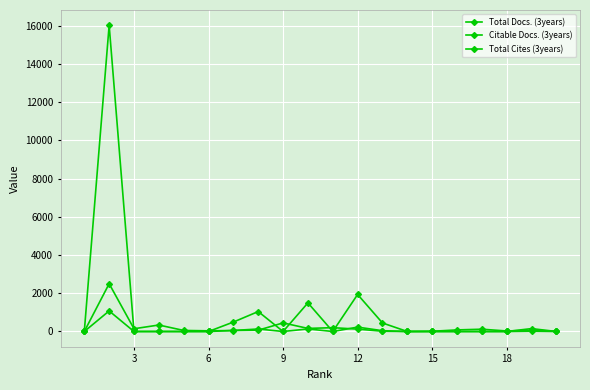

Count the number of data series in this chart.

3